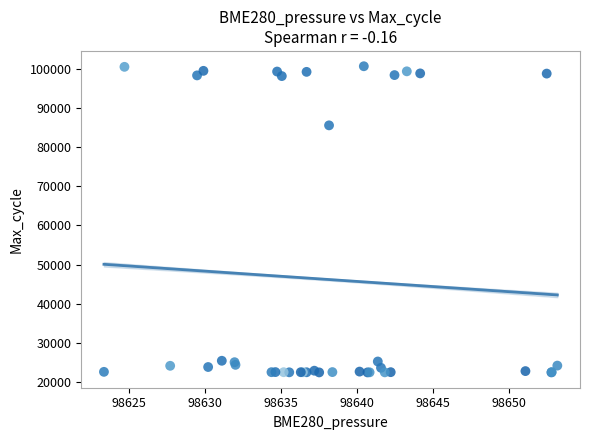

What Y value in the scatter plot is closest to 61567?

85537